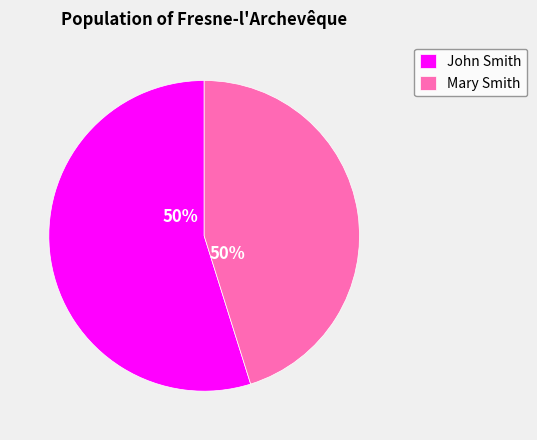

Rank the categories by value from lowest to highest.

Mary Smith, John Smith